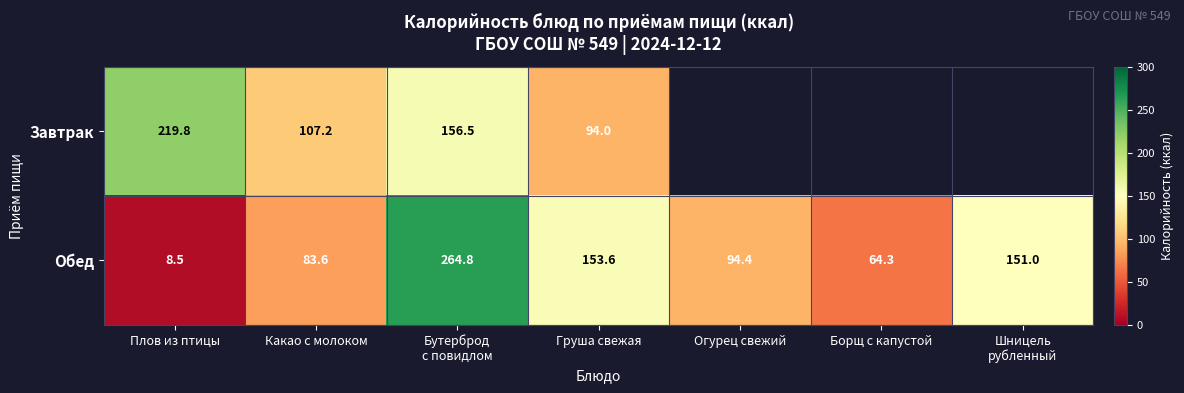

What is the difference between the maximum and minimum values in the Обед series?

256.3